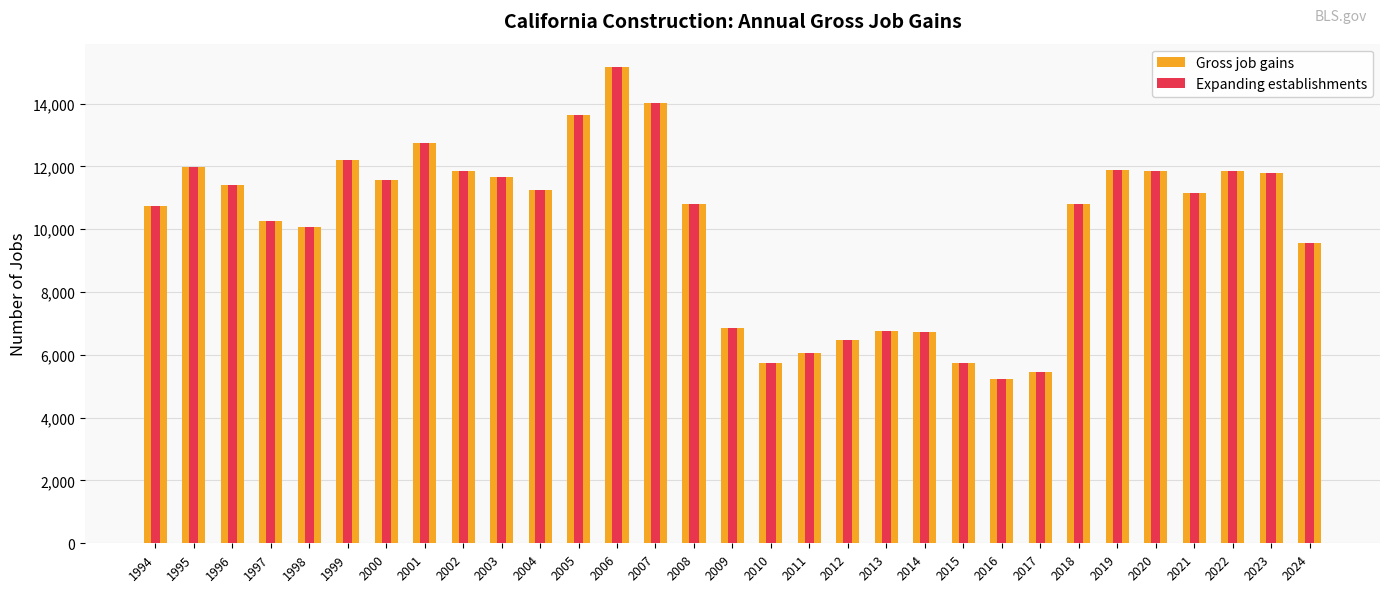

How many groups of bars are there?

31